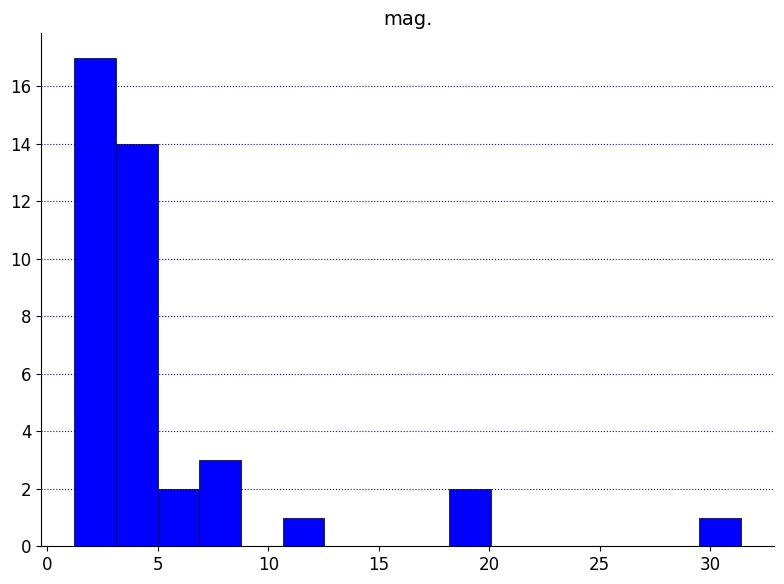

Around what value on the x-axis is the tallest bar? Give the approximate position of its centre, as read against the axis.

2.0